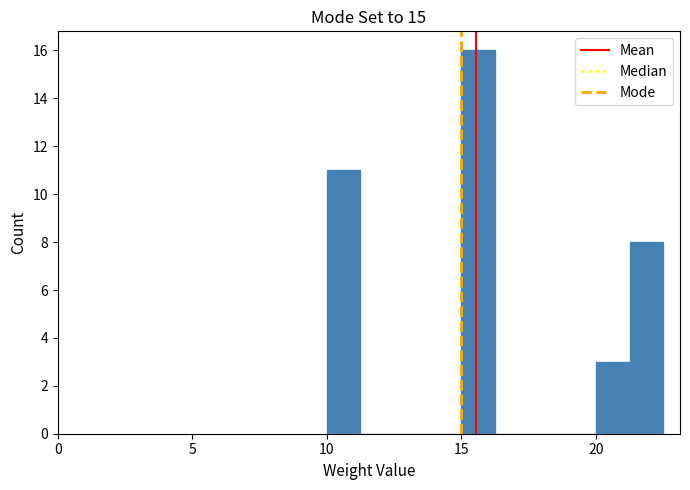

Read against the x-axis, roughly where is the centre of the tallest bar?

15.5